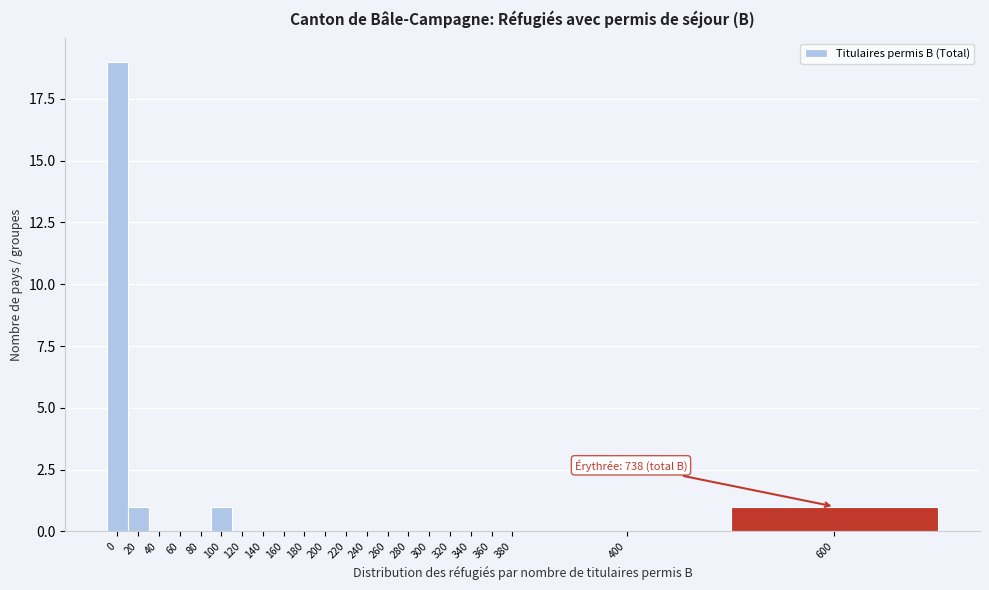

Reading left to right, extract all data points from this chart.

0=19	20=1	40=0	60=0	80=0	100=1	120=0	140=0	160=0	180=0	200=0	220=0	240=0	260=0	280=0	300=0	320=0	340=0	360=0	380=0	400=0	600=1